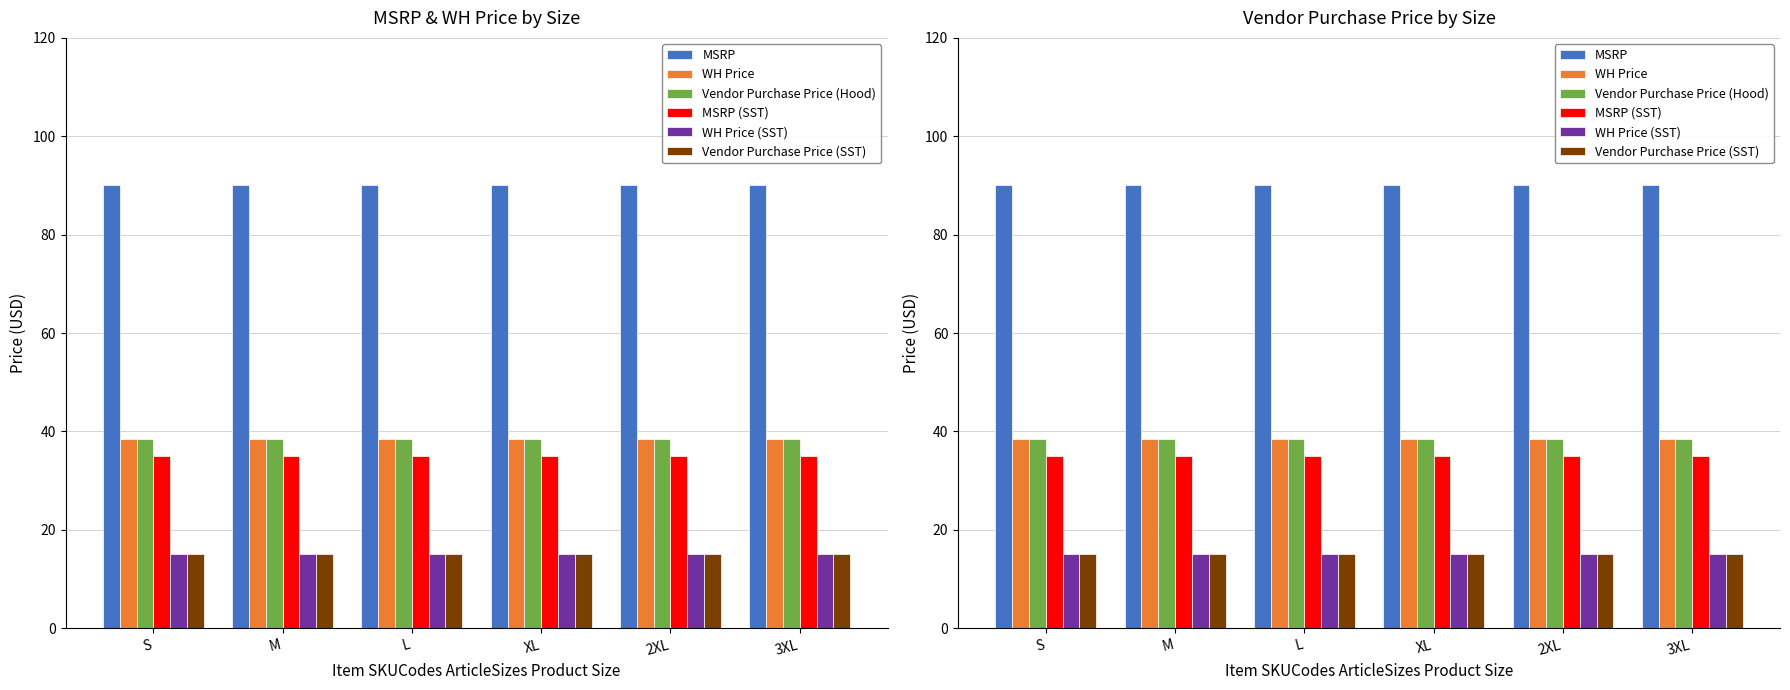

Which label corresponds to the largest value in the chart?

S